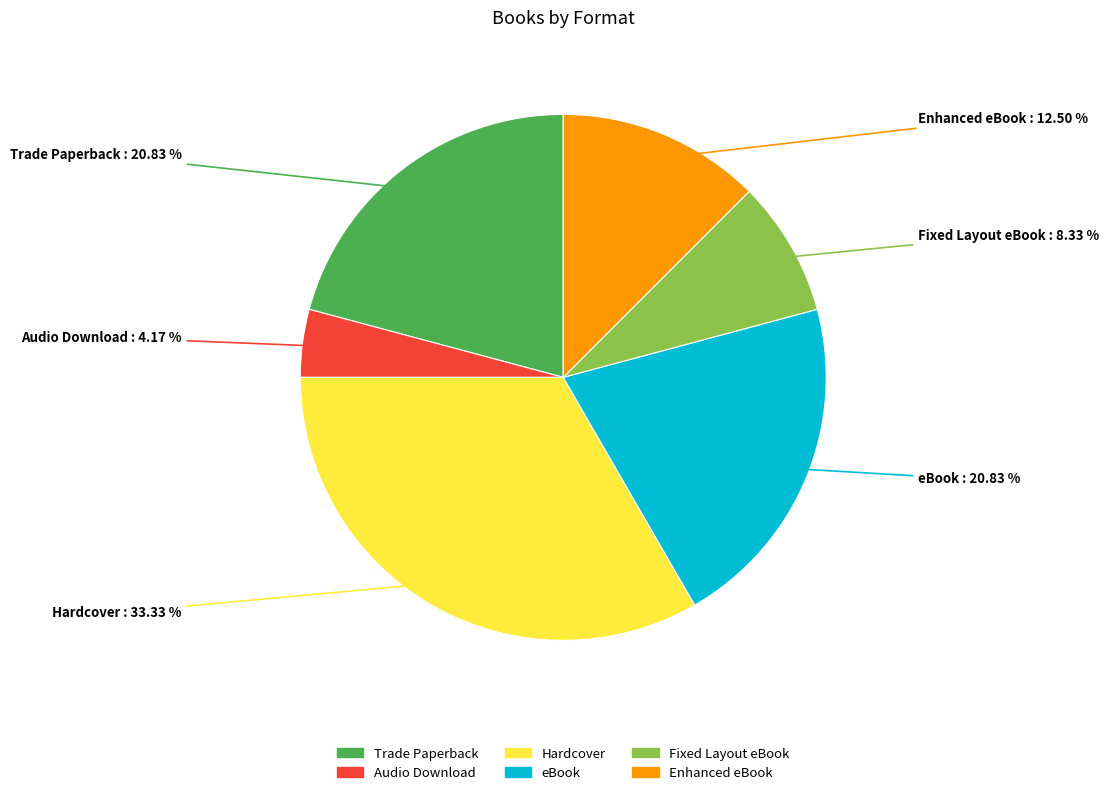

Does Enhanced eBook represent more than half of the total?

No